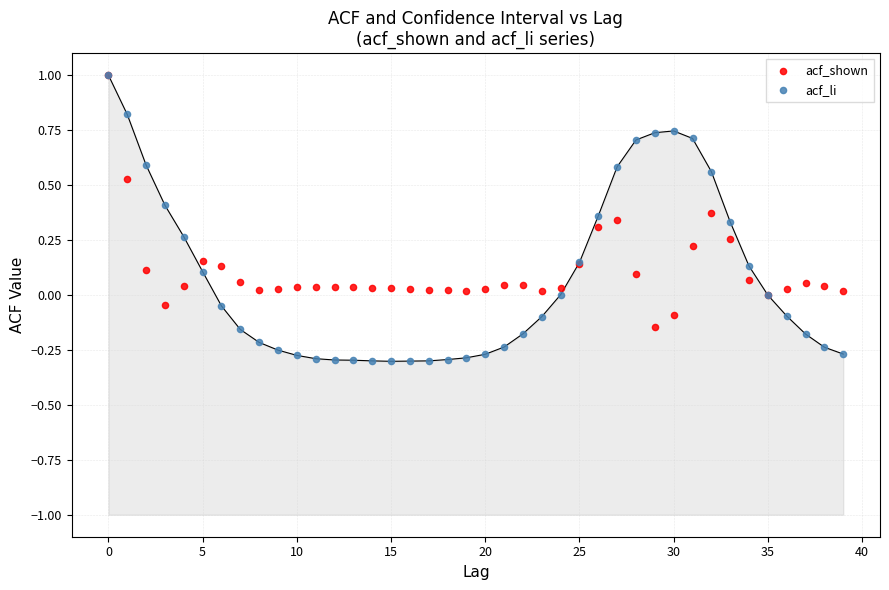

What are all the series names shown in the legend?

acf_shown, acf_li